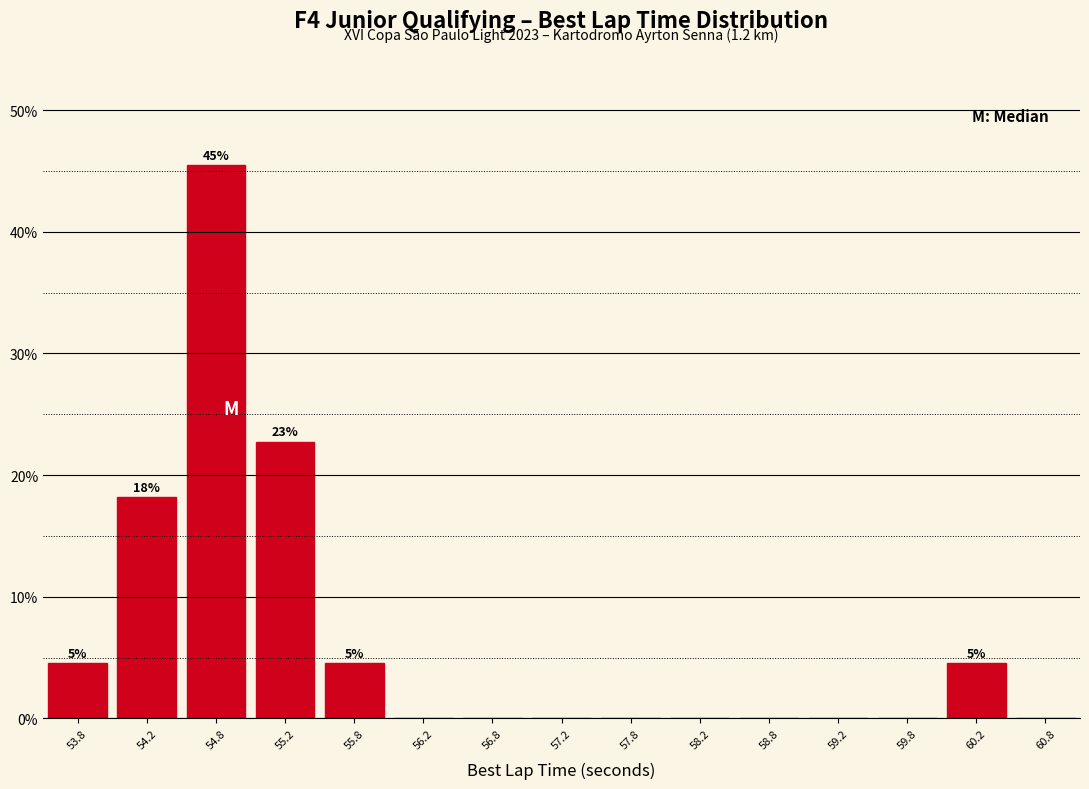

Which range on the x-axis has the tallest bar?

54.5 to 55.0